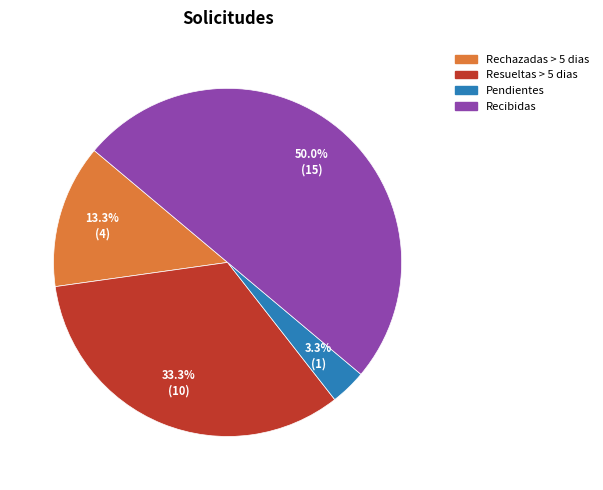

True or false: Rechazadas > 5 dias accounts for 13% of the total.

True